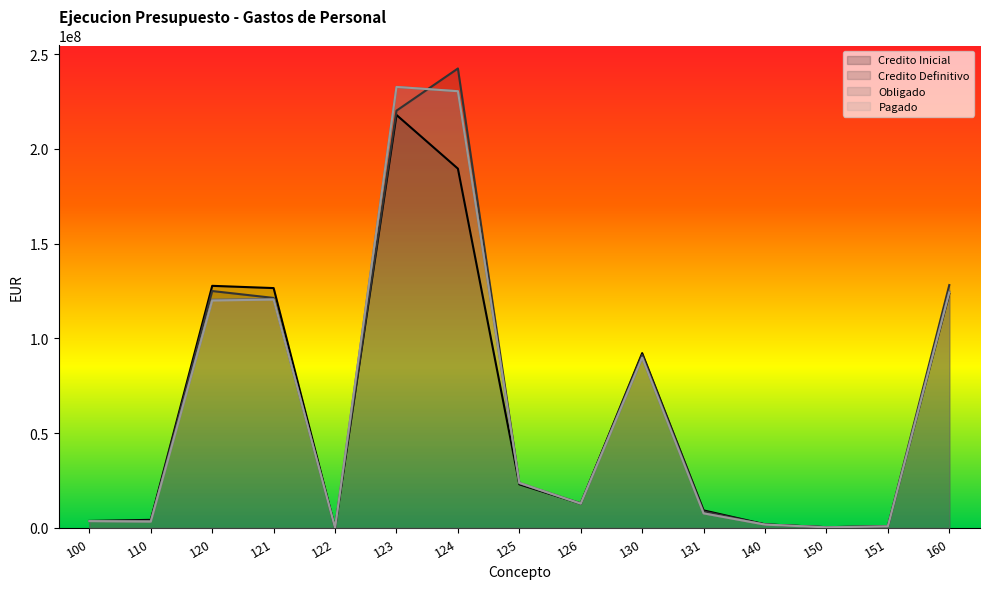

At which label does Obligado reach its minimum?

122